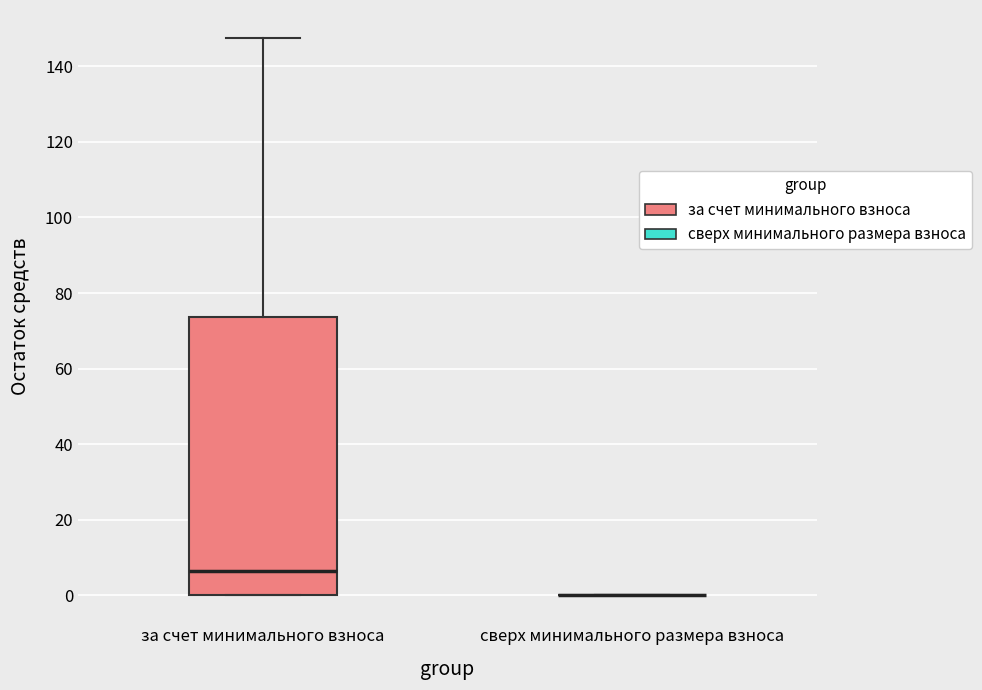

Reading left to right, transcribe this box plot: for each box, give where its median line is, the range the box spans, and where its two whiskers end, as read against the y-axis. The values are not printed on the chart, so give them approximately, as read against the axis.

за счет минимального взноса: median 6, box 0 to 74, whiskers 0 to 148
сверх минимального размера взноса: box collapsed to a line at 0, whiskers 0 to 0